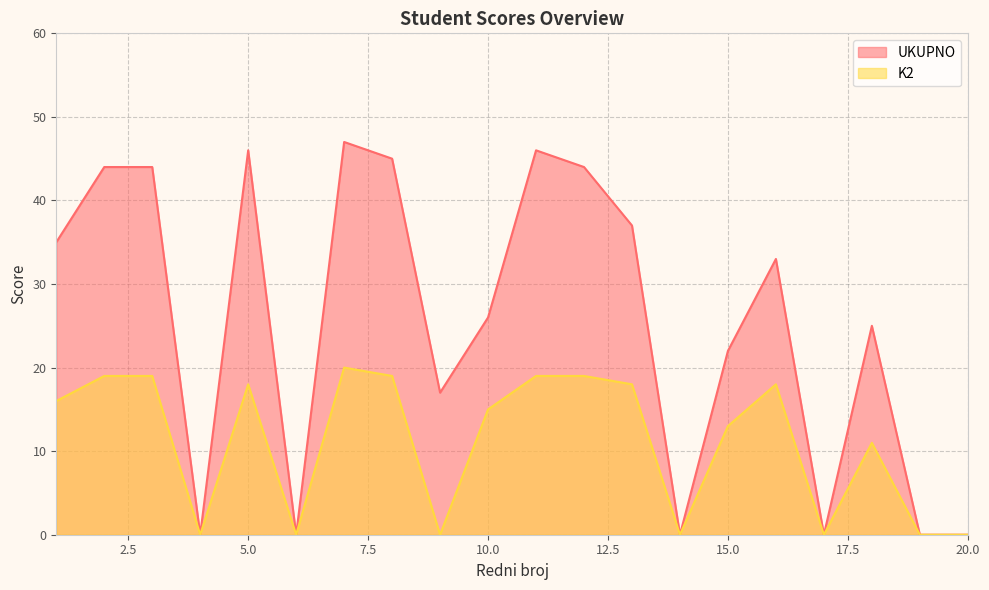

What is the value of the UKUPNO point at the 9th from the left?

17